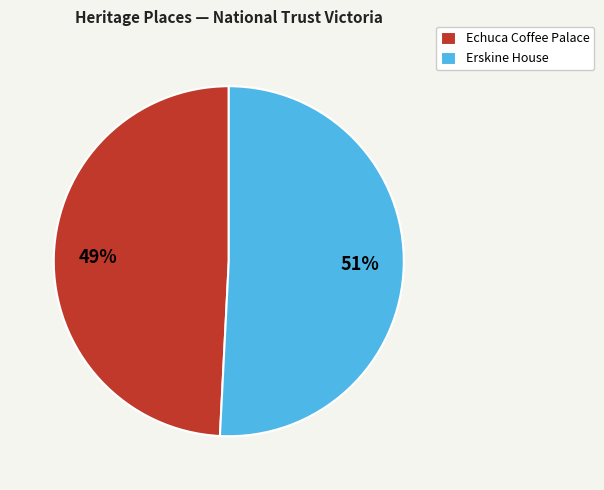

Is Echuca Coffee Palace the majority of the pie?

No